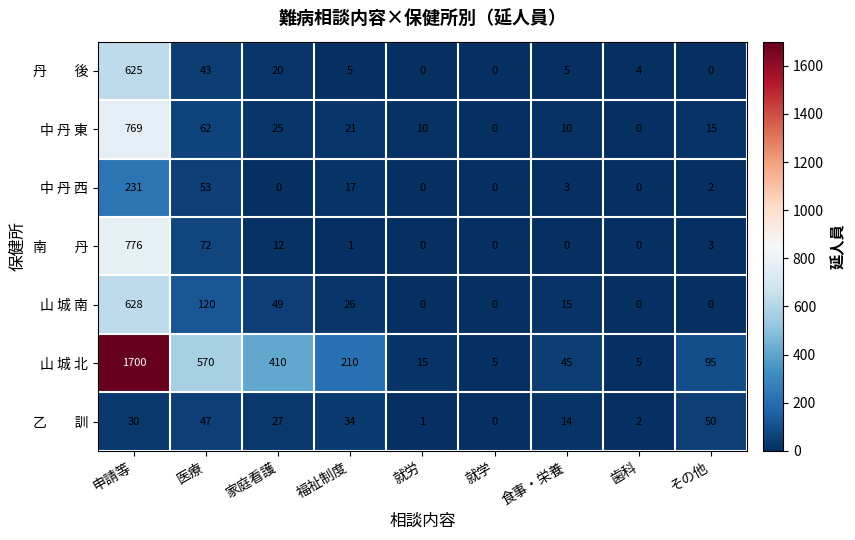

What is the greatest value displayed?

1700